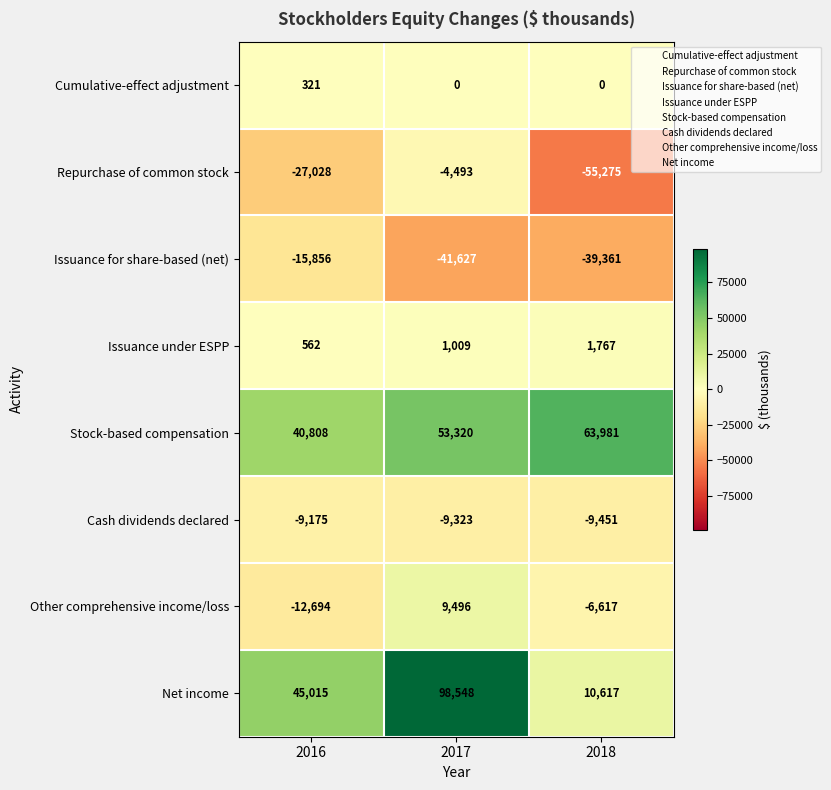

How many values in the Cumulative-effect adjustment series exceed 0?

1